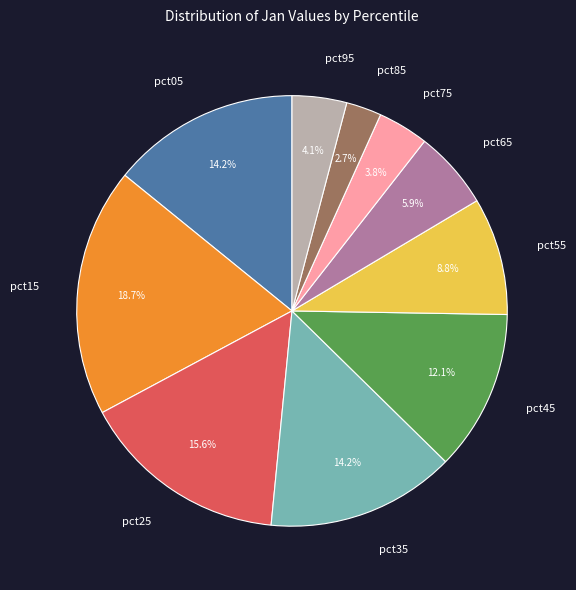

What is the smallest slice in the pie chart?

pct85